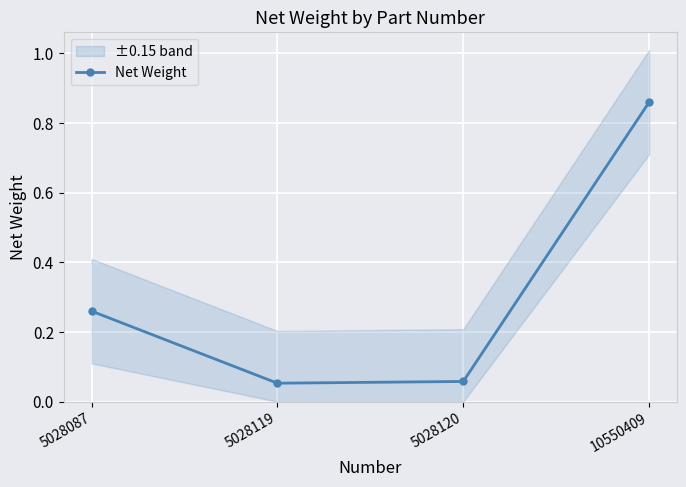

Where is the data nearest to the value 0?

5028119